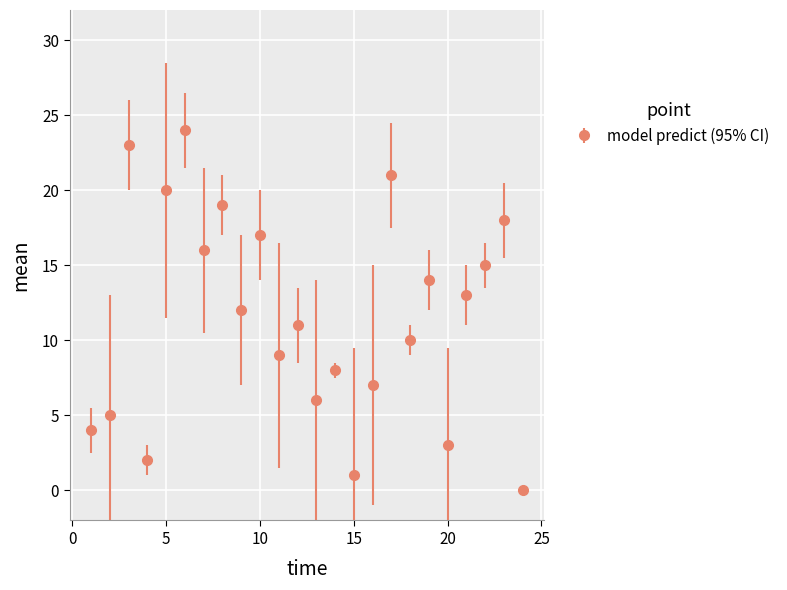

What is the average value?

12